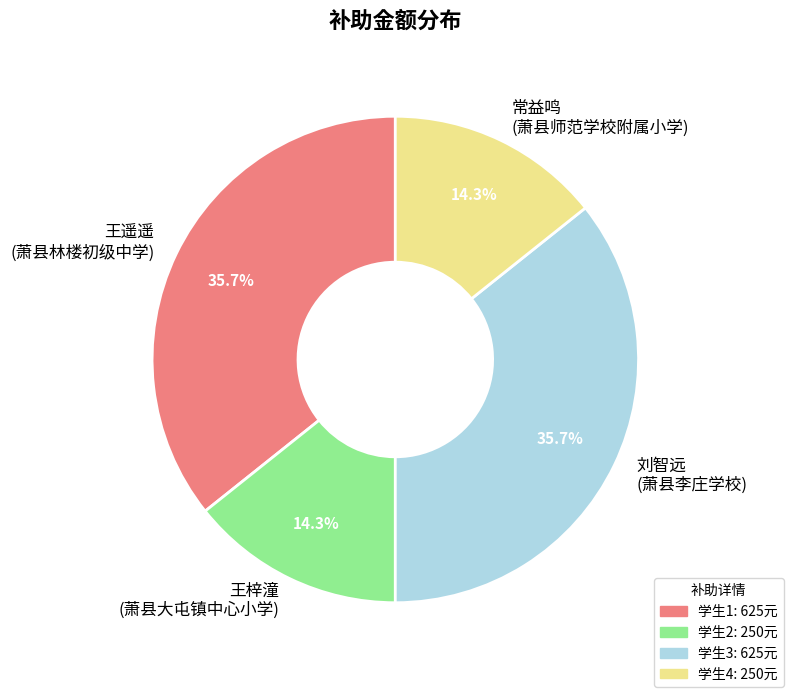

What portion of the pie excludes 王遥遥 (萧县林楼初级中学)?

64.3%